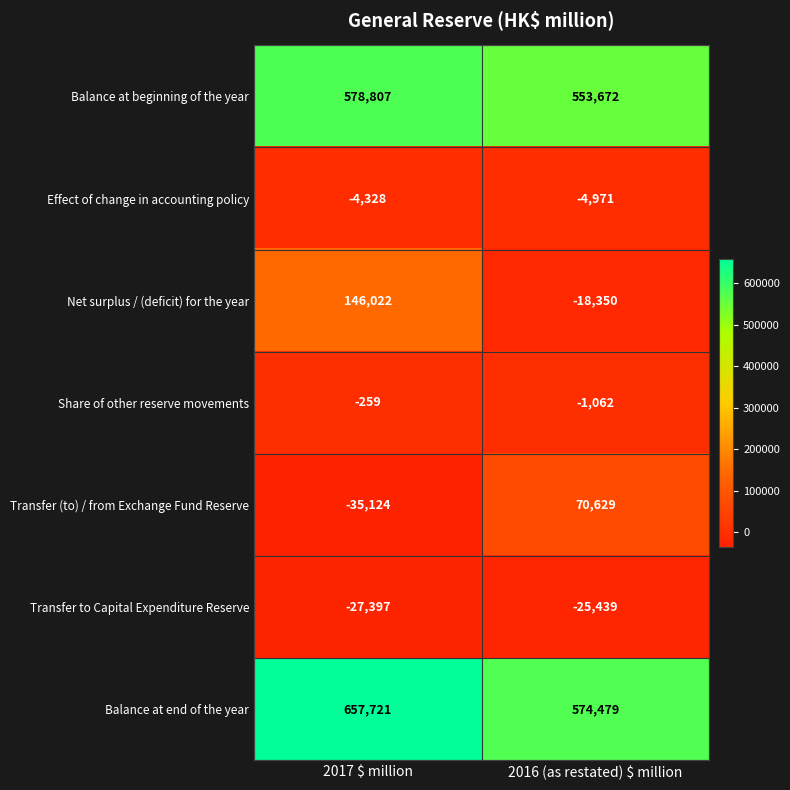

Rank the series at 2017 $ million from highest to lowest value.

Balance at end of the year, Balance at beginning of the year, Net surplus / (deficit) for the year, Share of other reserve movements, Effect of change in accounting policy, Transfer to Capital Expenditure Reserve, Transfer (to) / from Exchange Fund Reserve